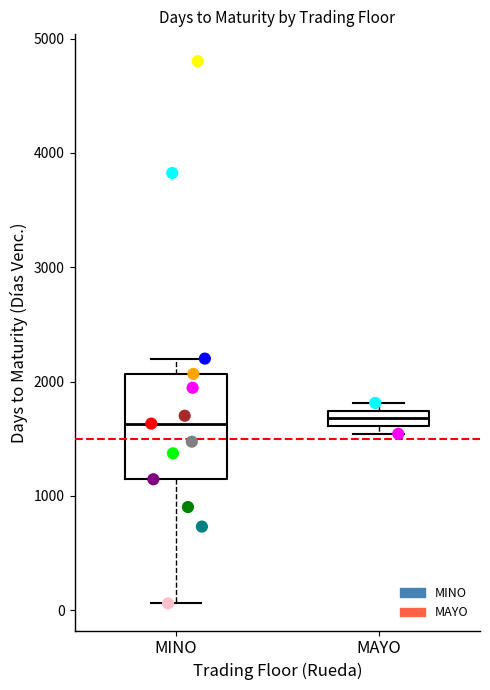

Which box is the tallest, from its lower edge to its upper edge?

MINO